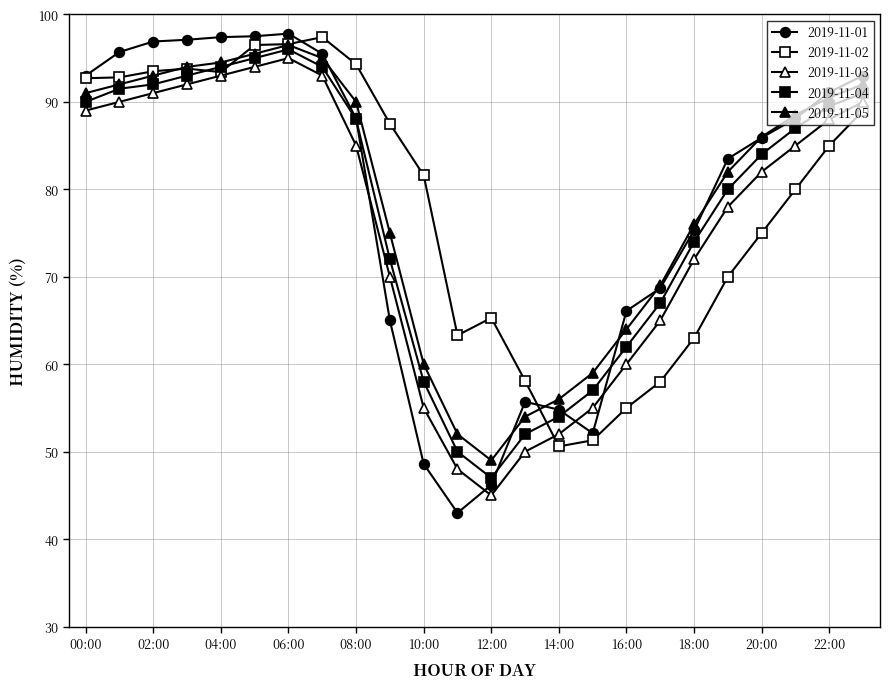

How many data points does each series have?

24